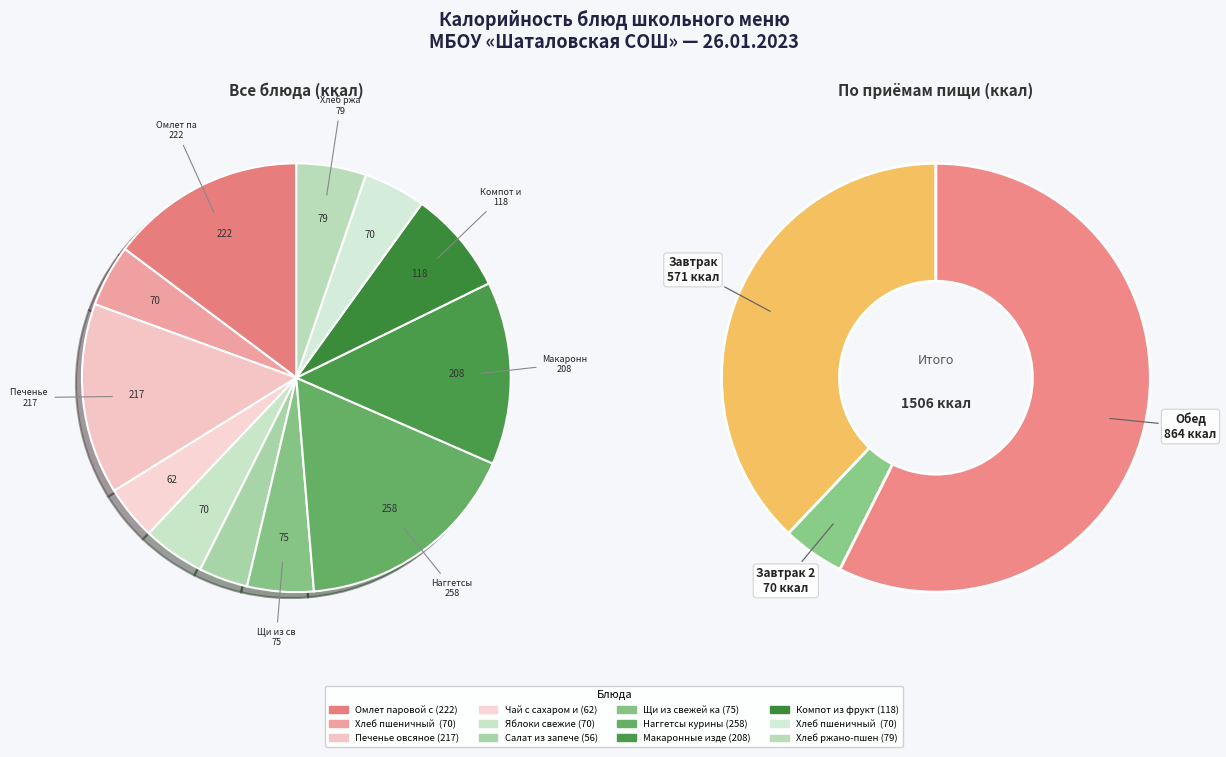

Rank the categories by value from lowest to highest.

Салат из запеченой свеклы, Чай с сахаром и лимоном, Хлеб пшеничный (завтрак), Яблоки свежие, Хлеб пшеничный (обед), Щи из свежей капусты, Хлеб ржано-пшеничный, Компот из фруктов и ягод, Макаронные изделия отварные, Печенье овсяное, Омлет паровой с мясом, Наггетсы куриные